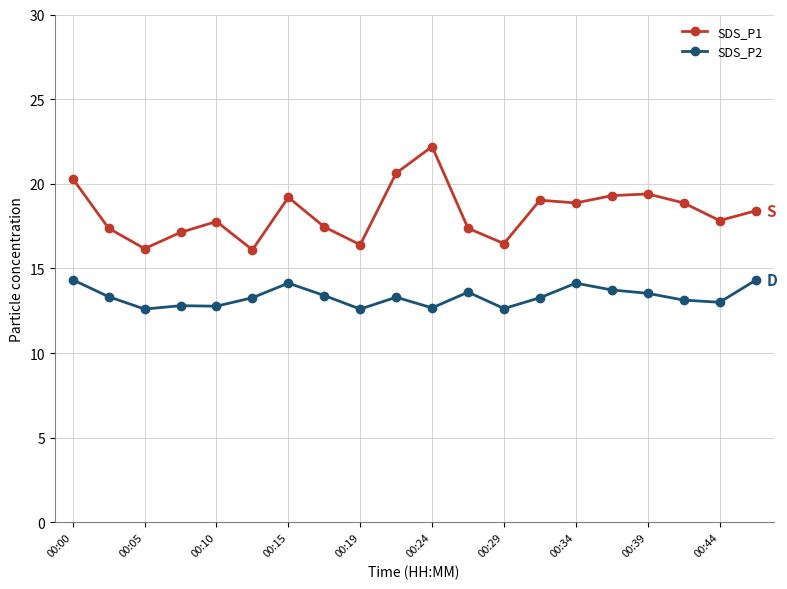

Which series has the largest range (max minus min)?

SDS_P1